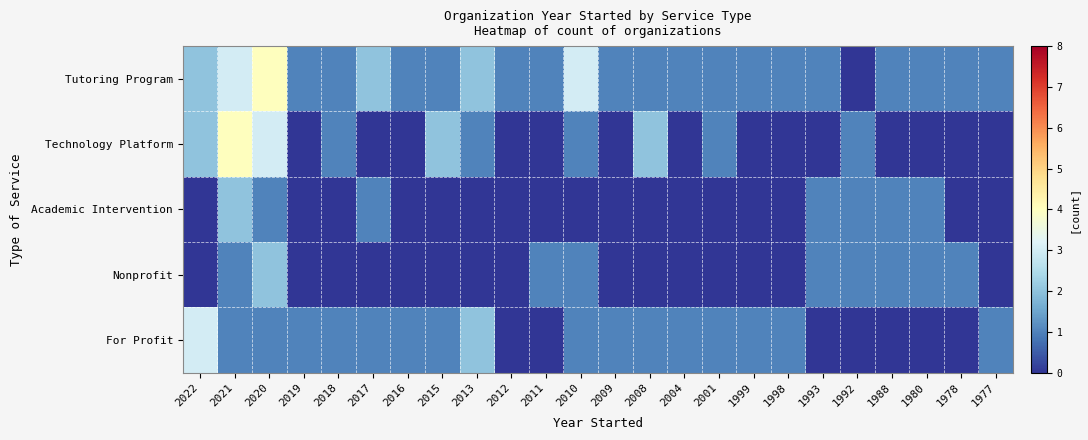

How many series are shown in this chart?

5